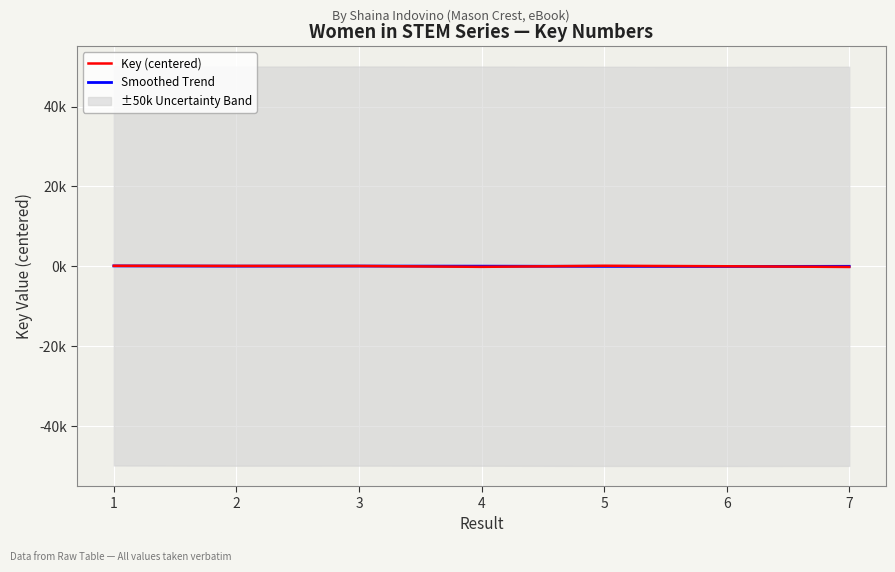

True or false: Smoothed Trend has more than 1 interior local peaks.

False